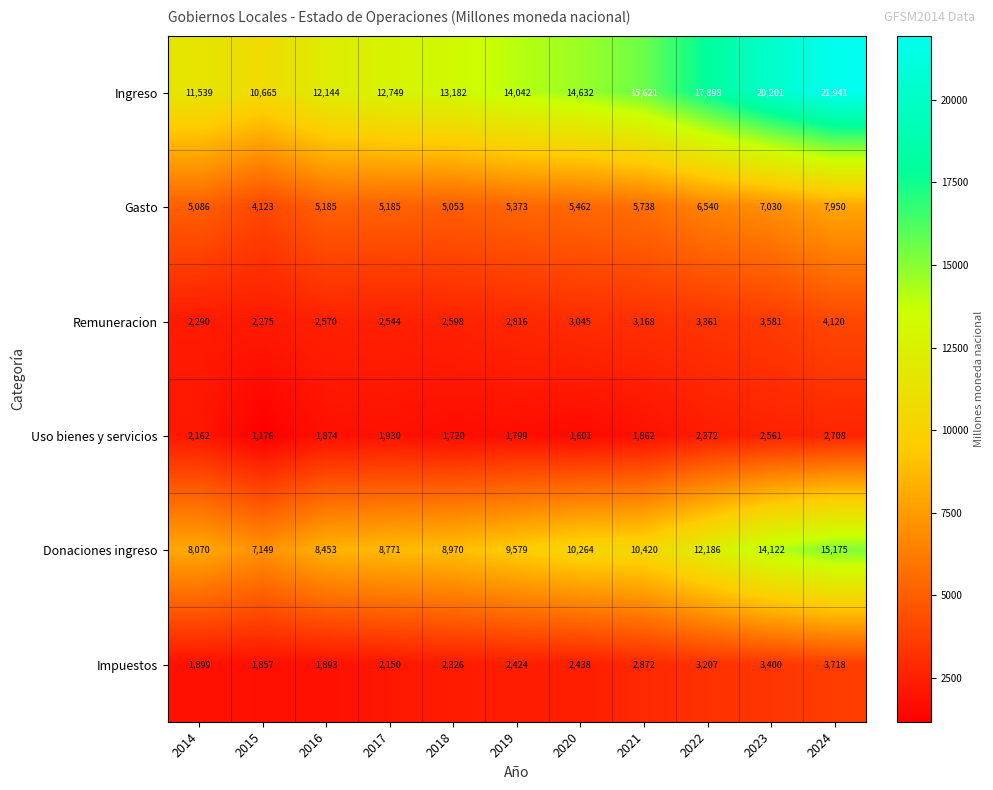

True or false: Impuestos has a value of 1526 at 2018.

False